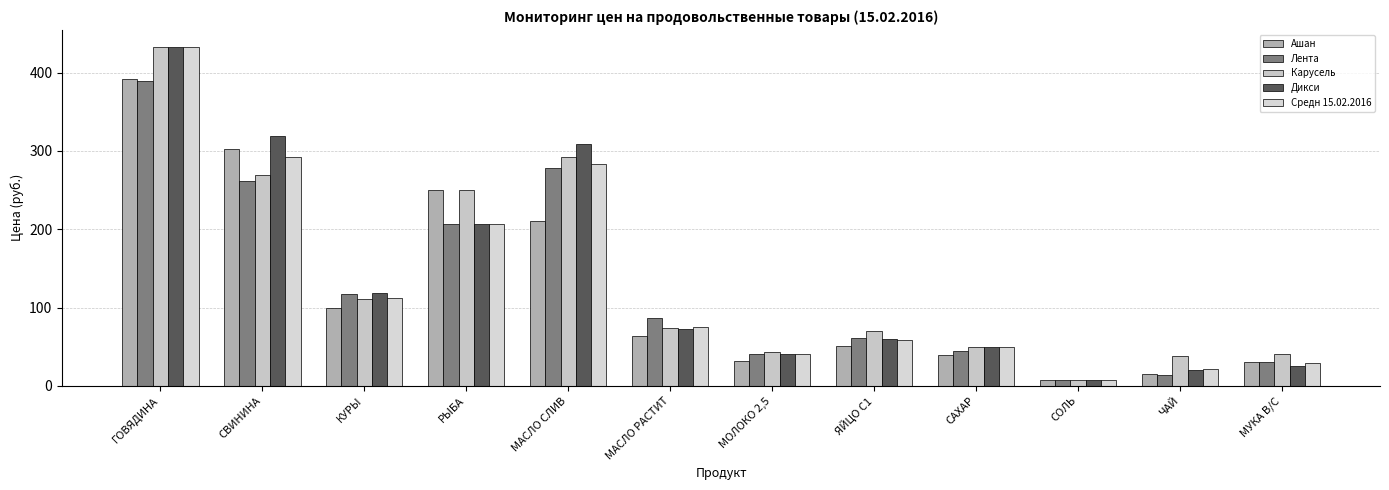

What is the difference between the maximum and minimum values in the Средн 15.02.2016 series?

425.1